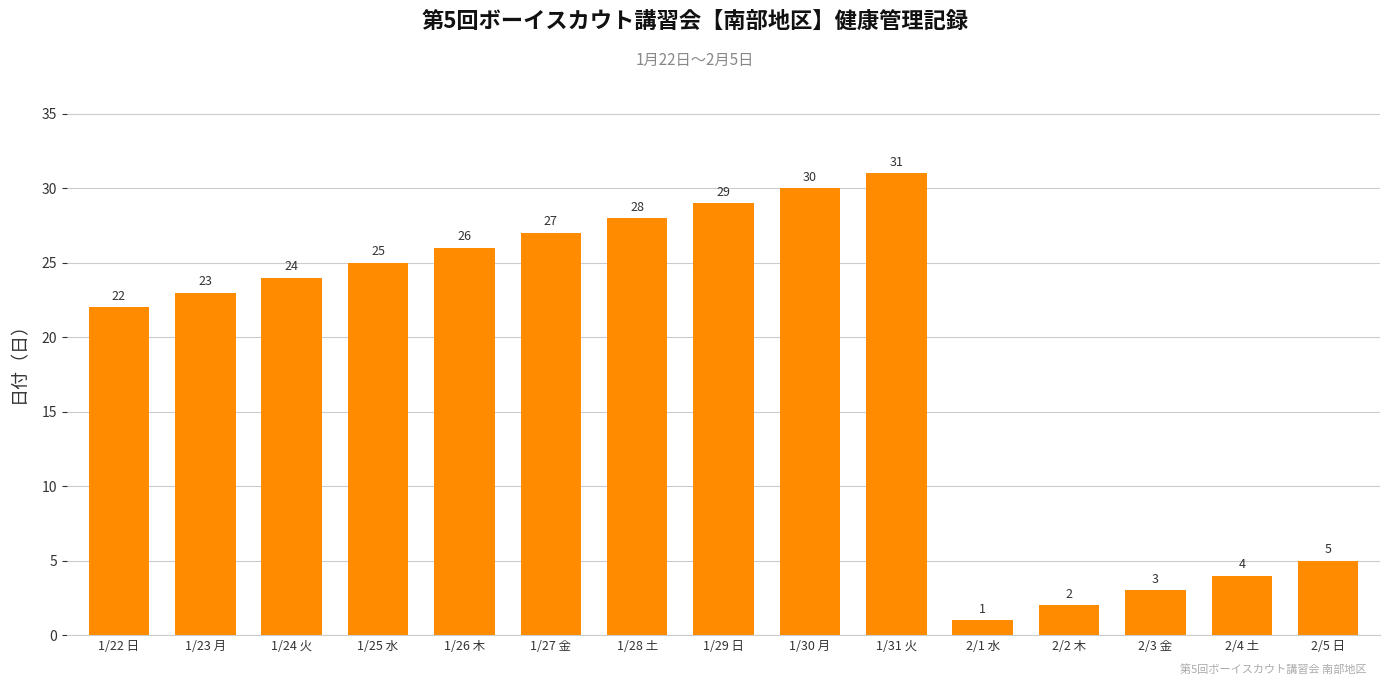

How many bars are there in total?

15